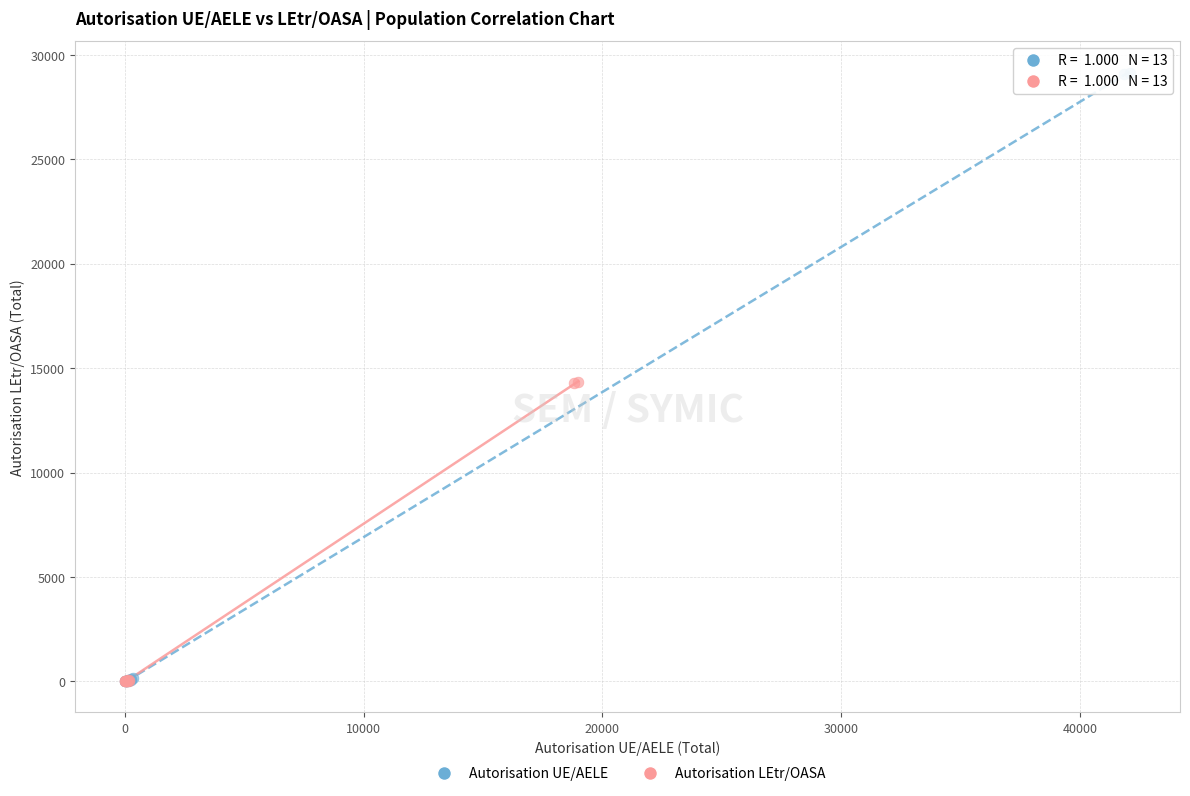

Which series has the widest spread of Y values?

Autorisation UE/AELE